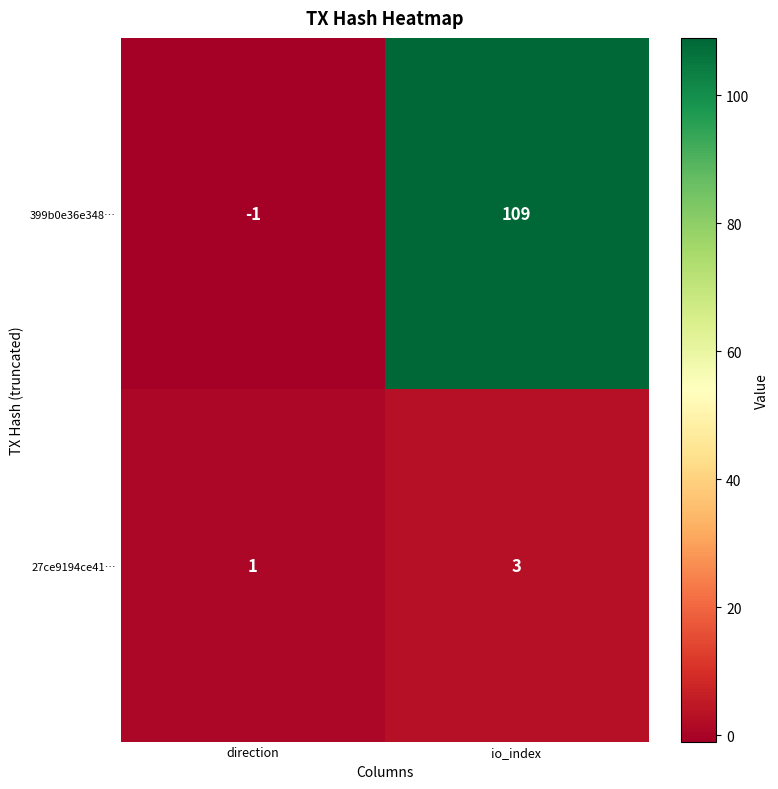

Read the 27ce9194ce41… value at io_index.

3